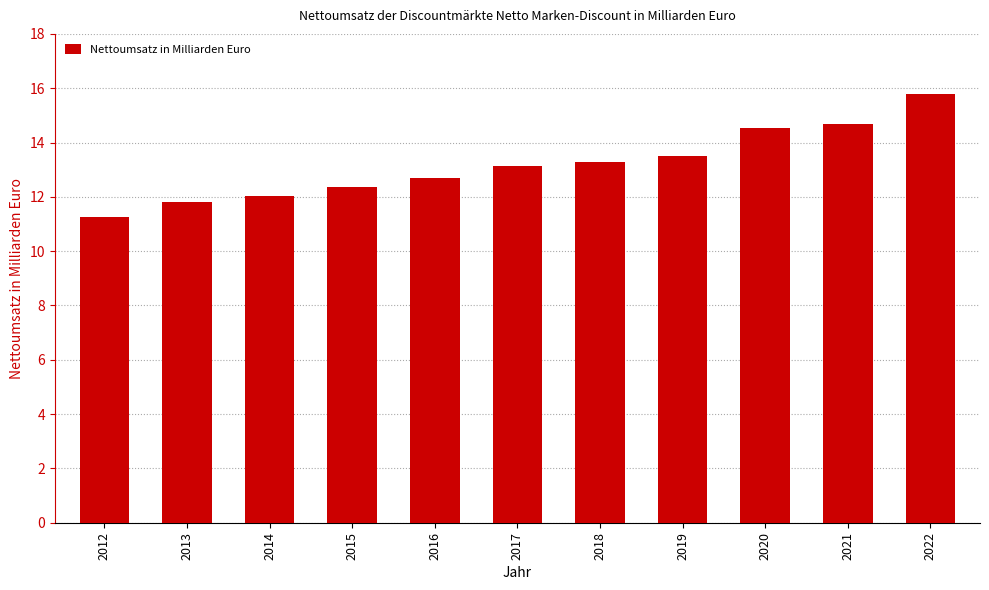

What is the sum of the values at 2021 and 2016?

27.4